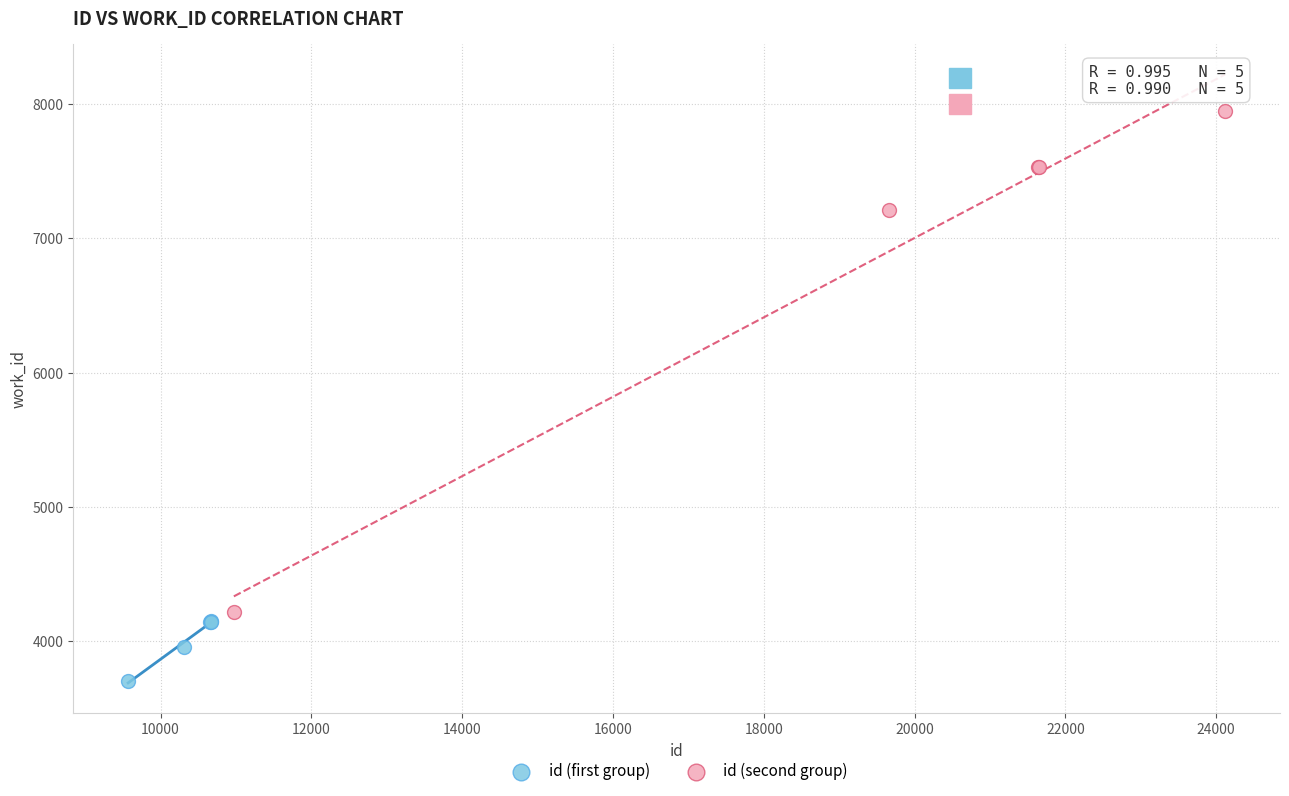

Which series reaches the minimum Y coordinate?

id (first group)